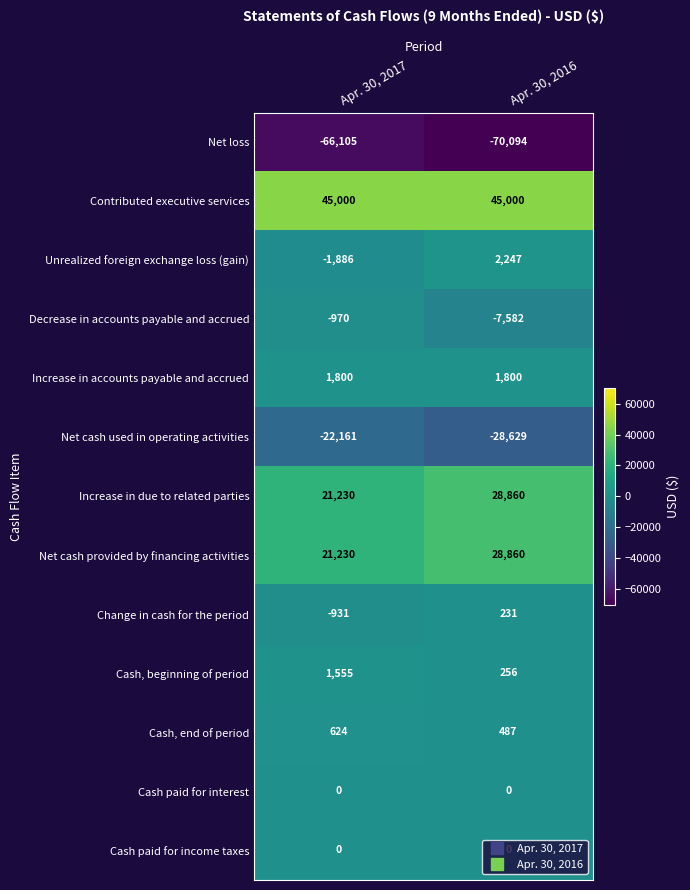

What is the average value of the Increase in due to related parties series?

25045